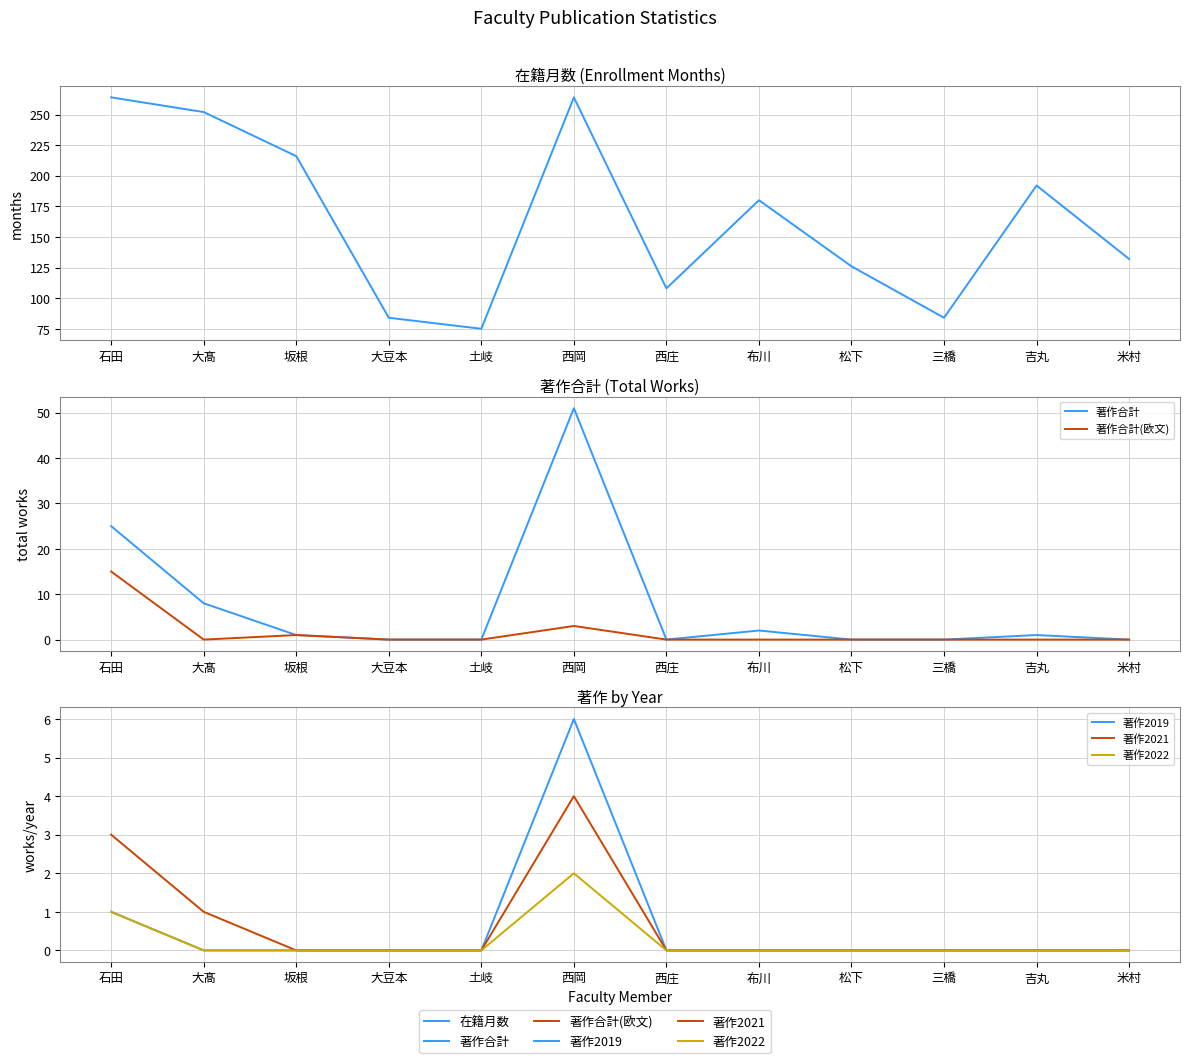

The value of 著作2019 at 石田 is 1. True or false?

True